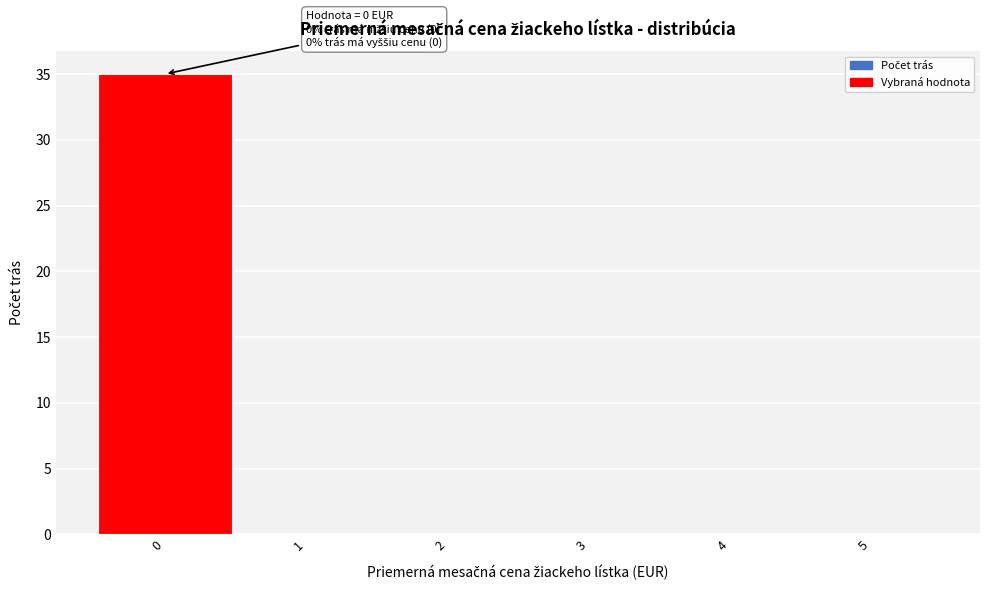

Which range on the x-axis has the tallest bar?

-0.5 to 0.5